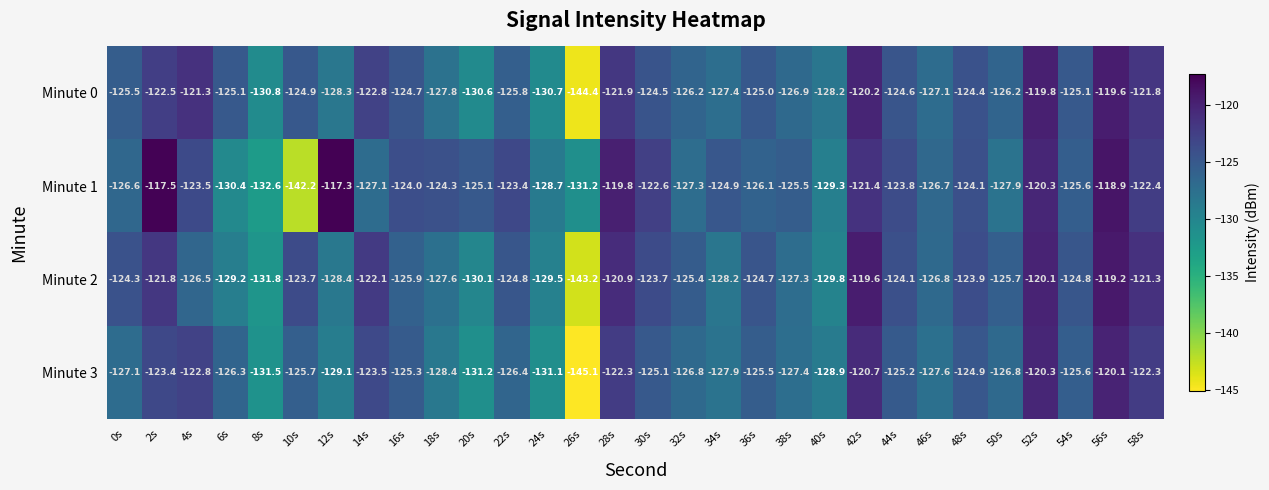

At which category is the sum across all series the highest?

56s